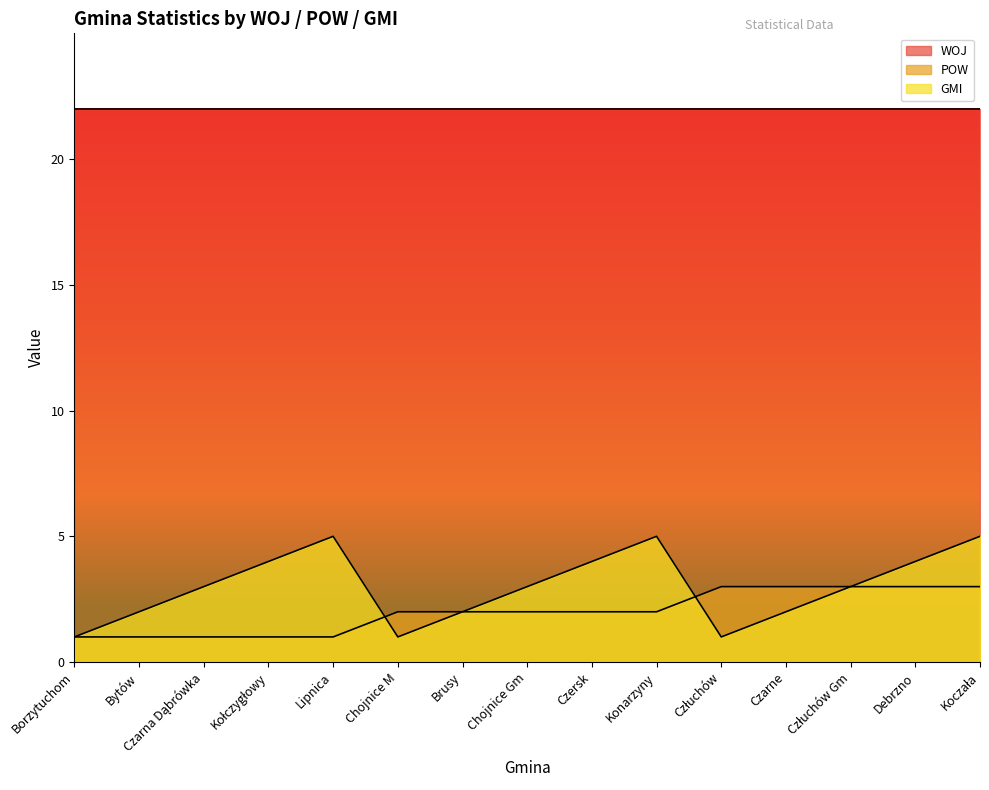

How many intersections are there between GMI and POW?

2